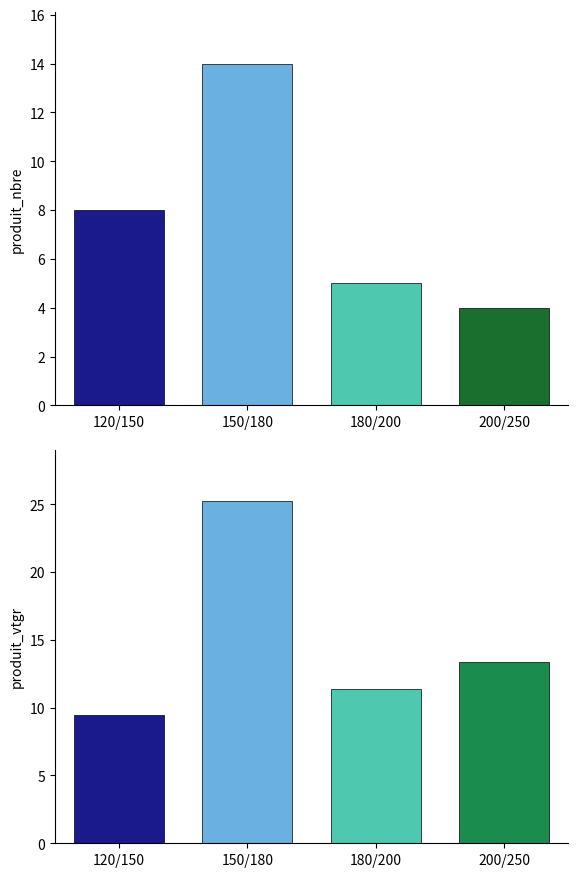

What is the difference between the maximum and minimum values in the produit_vtgr series?

15.8